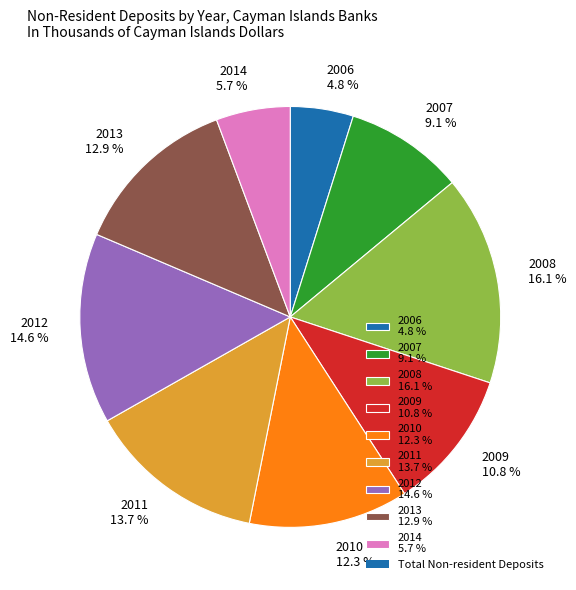

Is 2009 10.8 % the majority of the pie?

No